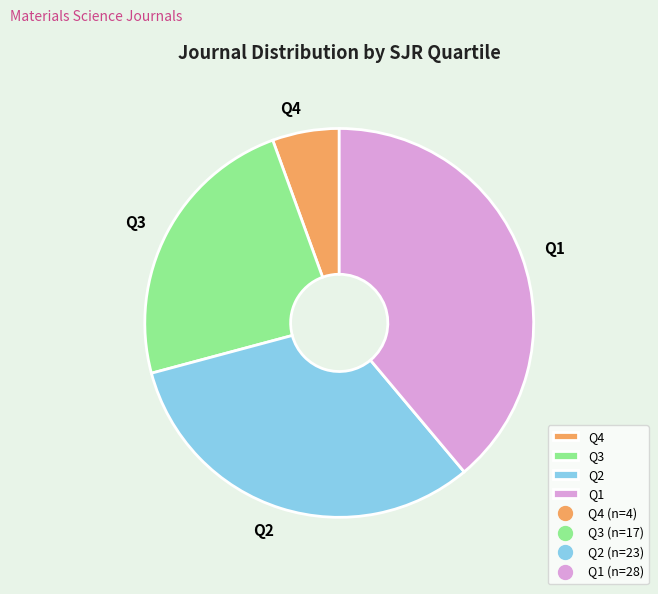

Does Q4 represent more than half of the total?

No